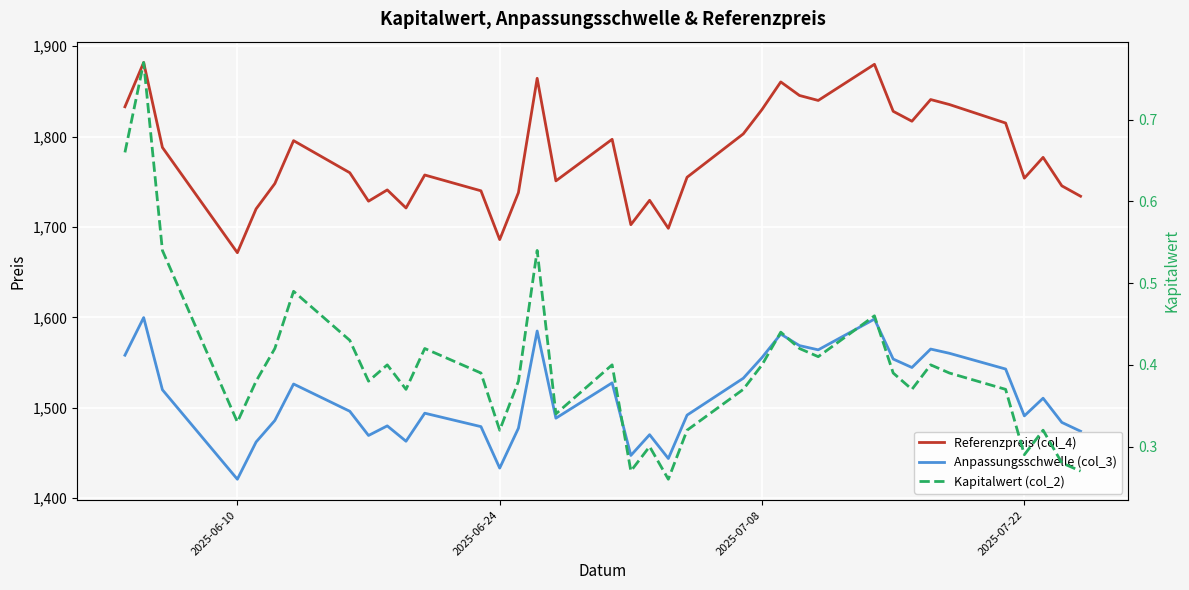

What are all the series names shown in the legend?

Anpassungsschwelle (col_3), Referenzpreis (col_4), Kapitalwert (col_2)